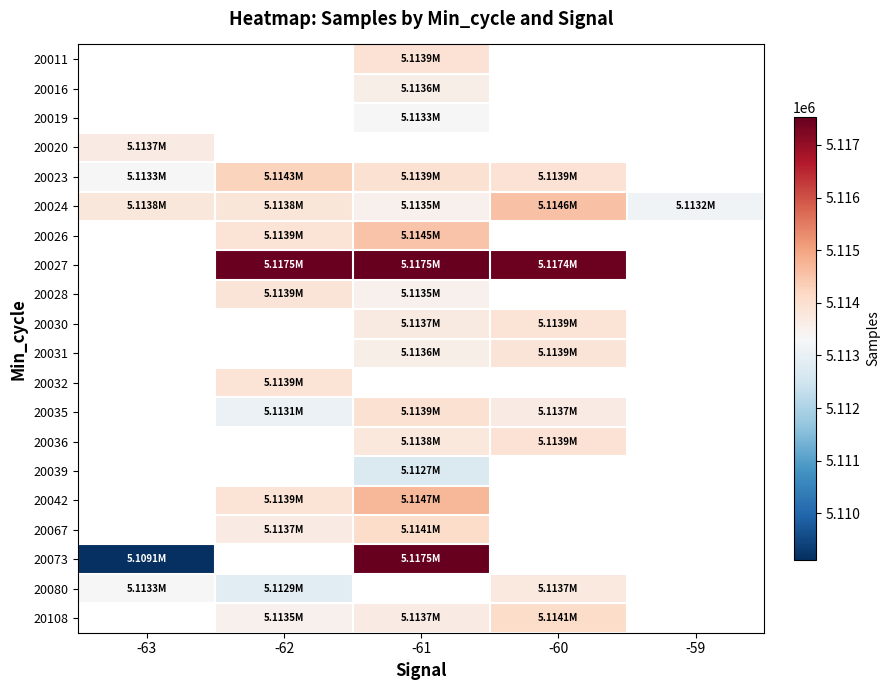

What is the approximate value of 20067 at -62?

5113665.0